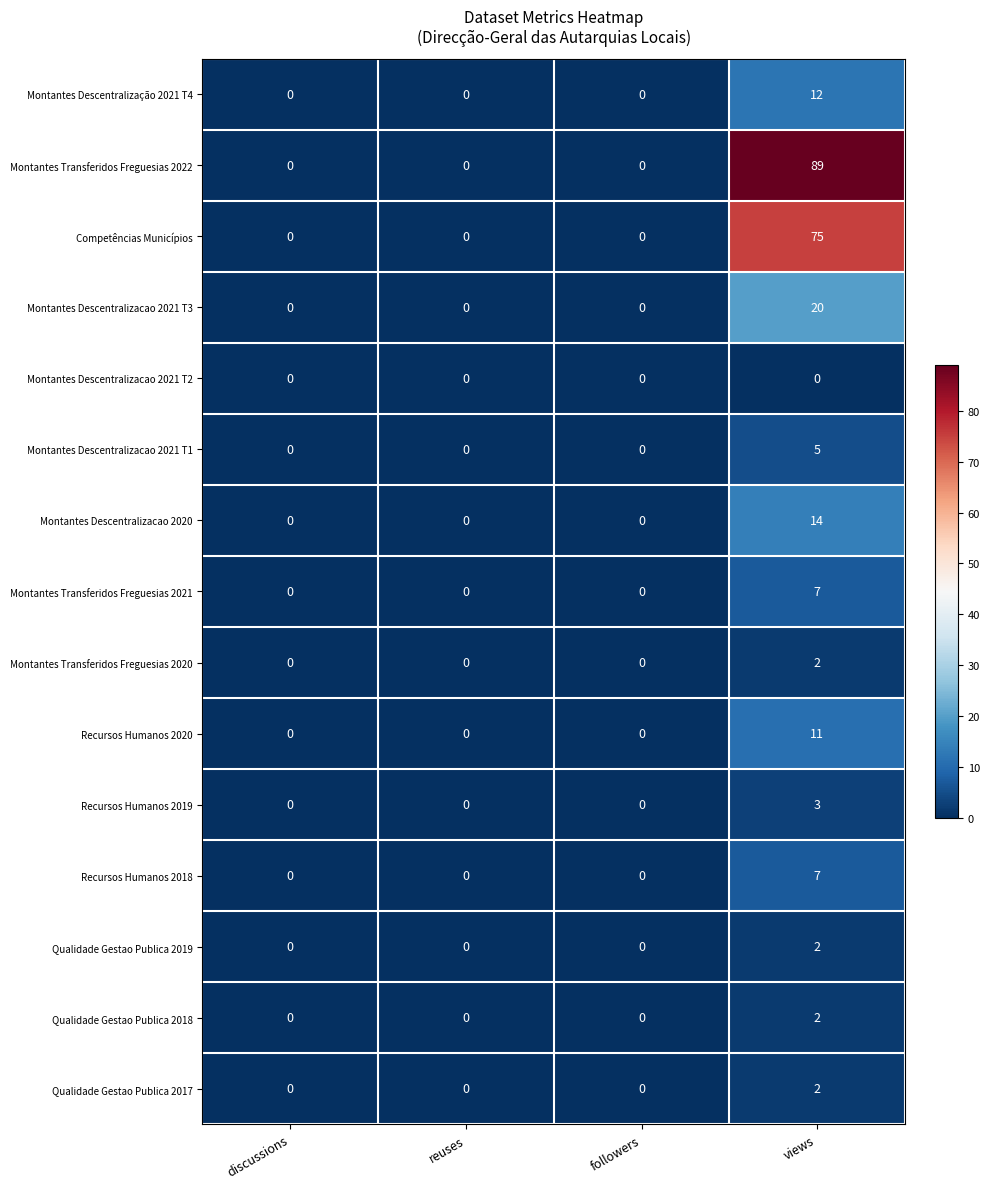

Count the number of categories in the chart.

4